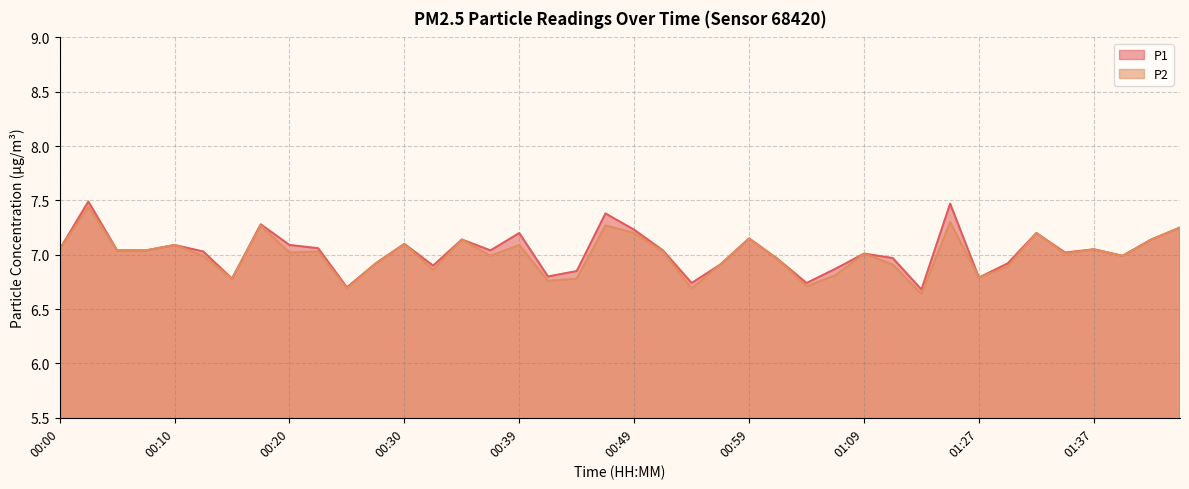

What is the difference between the P2 values at 01:19 and 00:20?

0.3